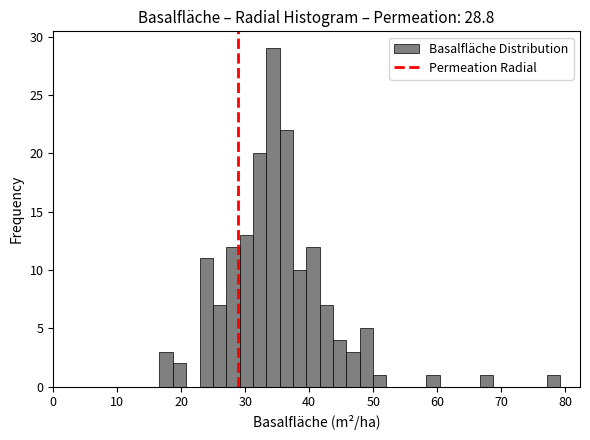

Read against the x-axis, roughly where is the centre of the tallest bar?

34